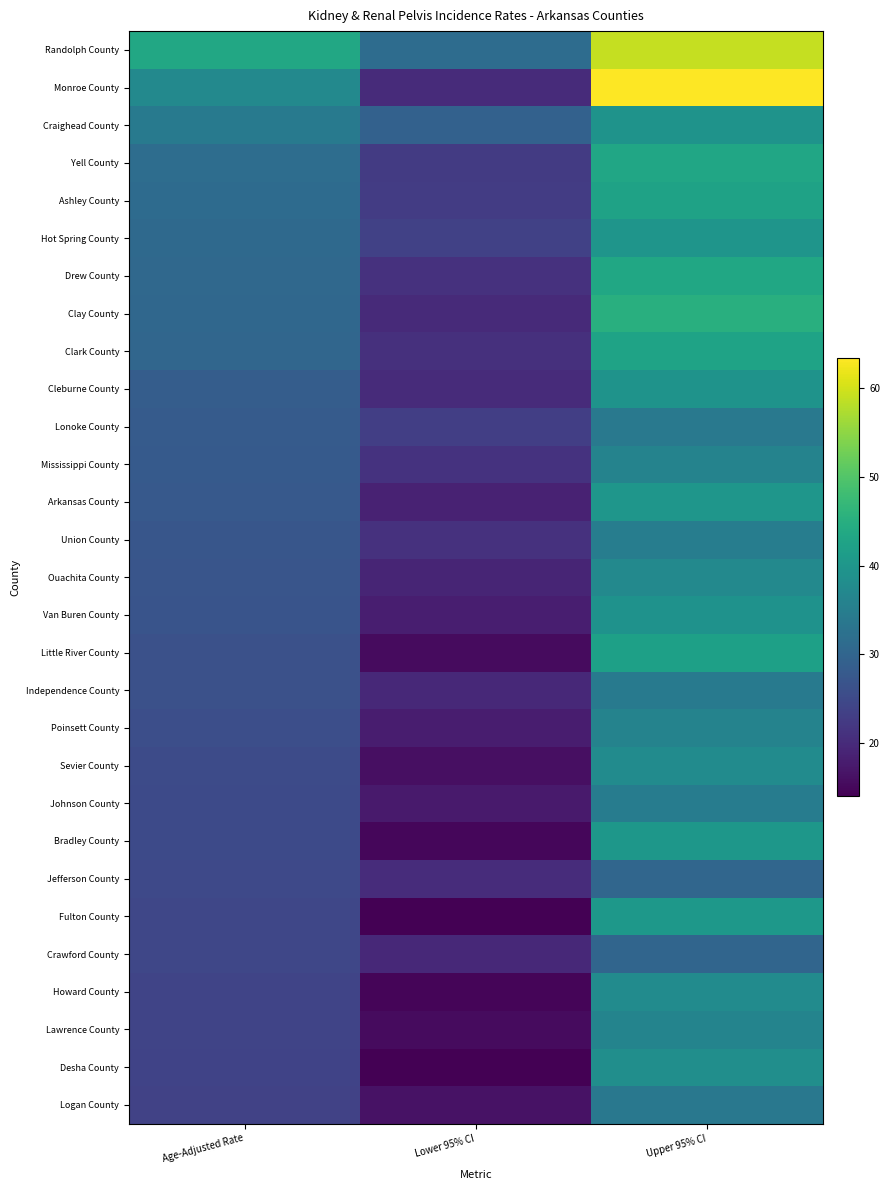

What is the sum of the Poinsett County values at Upper 95% CI and Lower 95% CI?

54.1